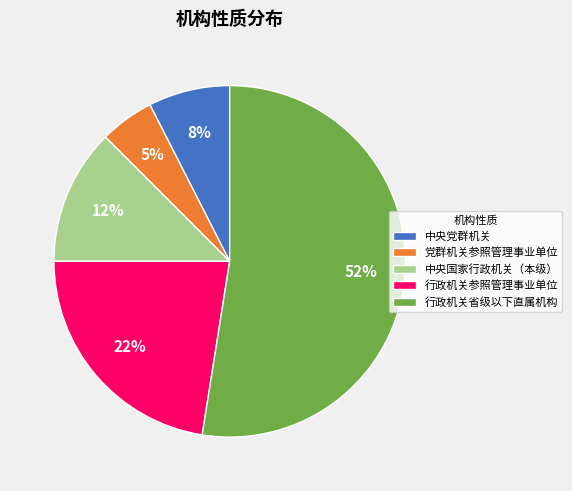

Is there a majority slice in this chart?

Yes